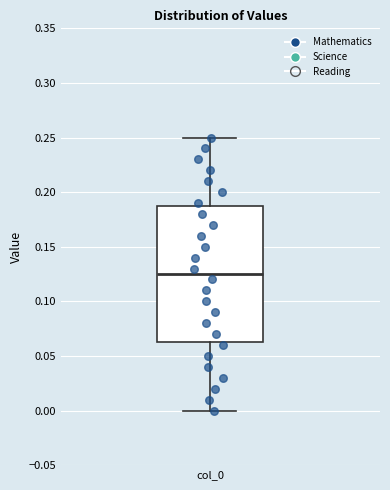

Transcribe this box plot: give where the median line is, the range the box spans, and where the two whiskers end, as read against the y-axis. The values are not printed on the chart, so give them approximately, as read against the axis.

median 0.125, box 0.065 to 0.190, whiskers 0.000 to 0.250